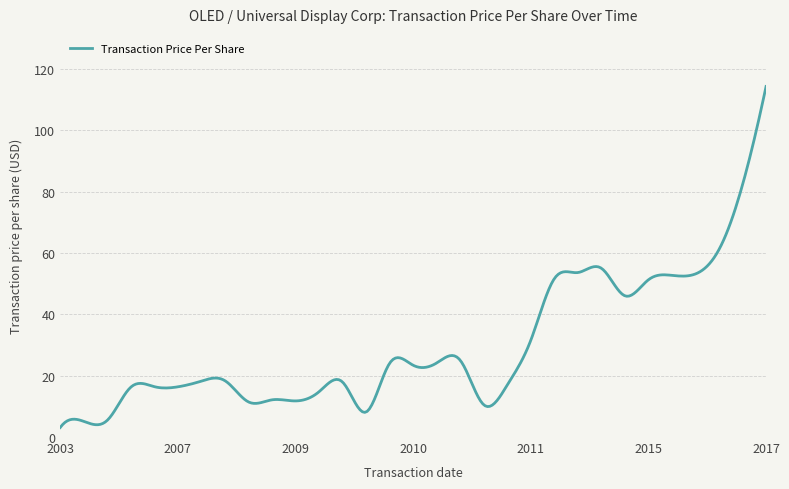

What is the smallest value displayed?

3.1